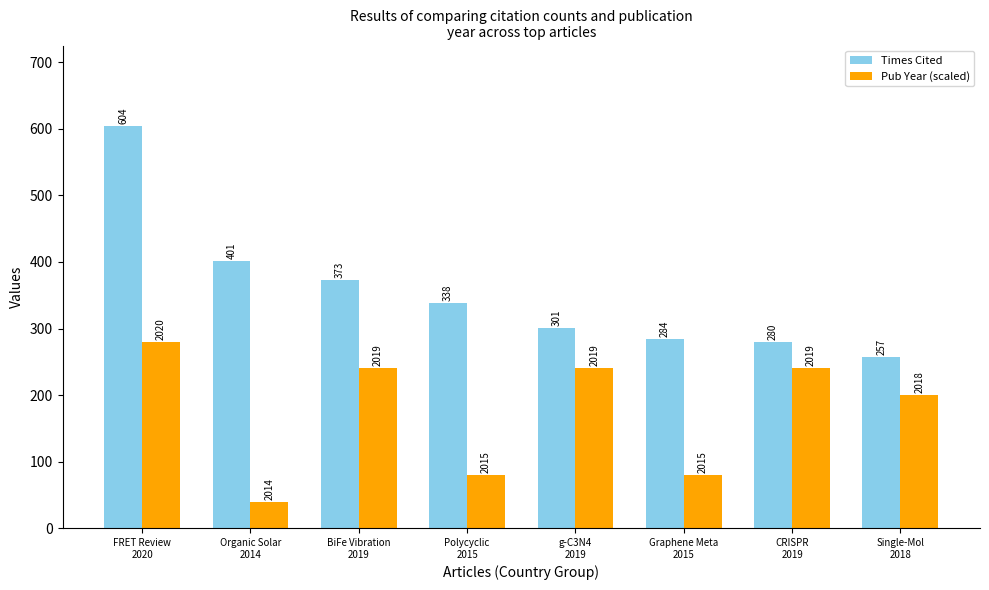

At which label is Times Cited closest to 430?

Organic Solar
2014